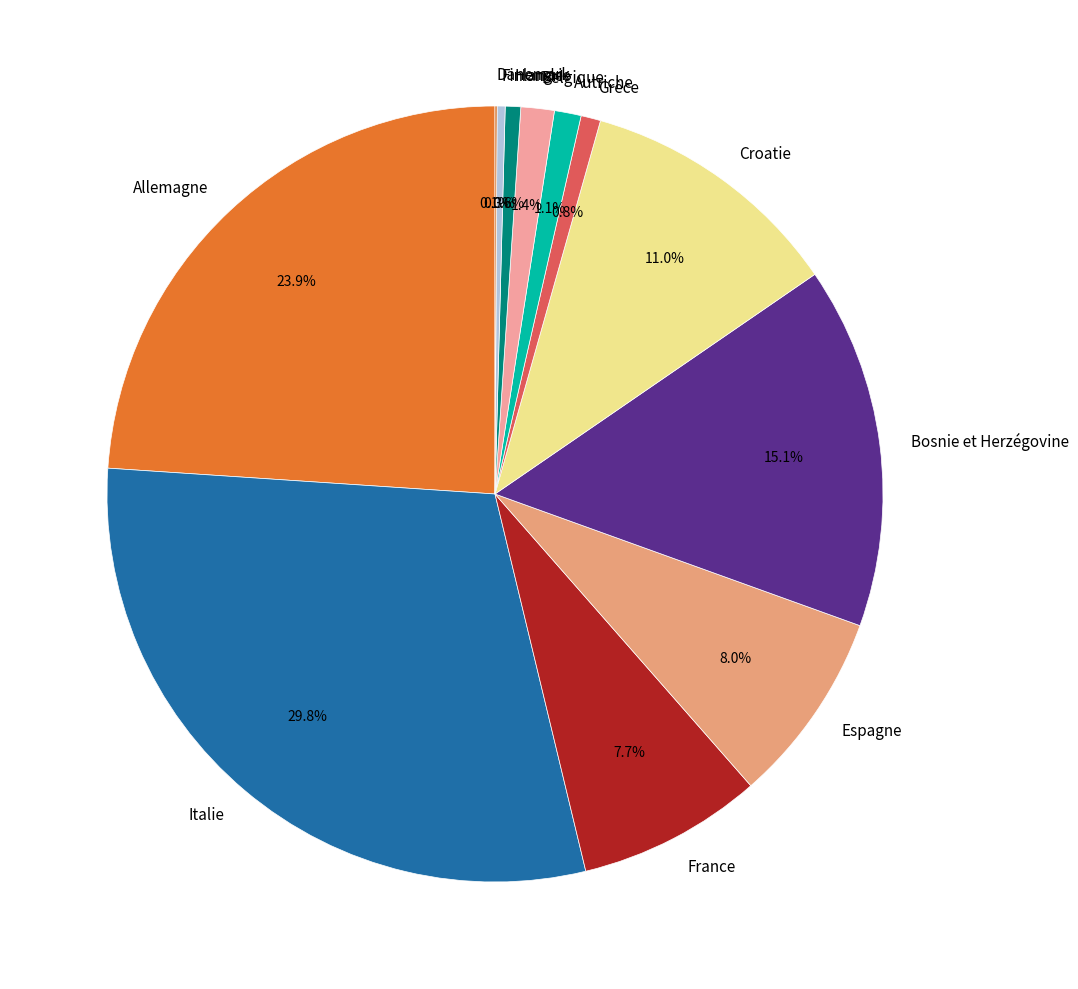

Does any single category account for the majority?

No